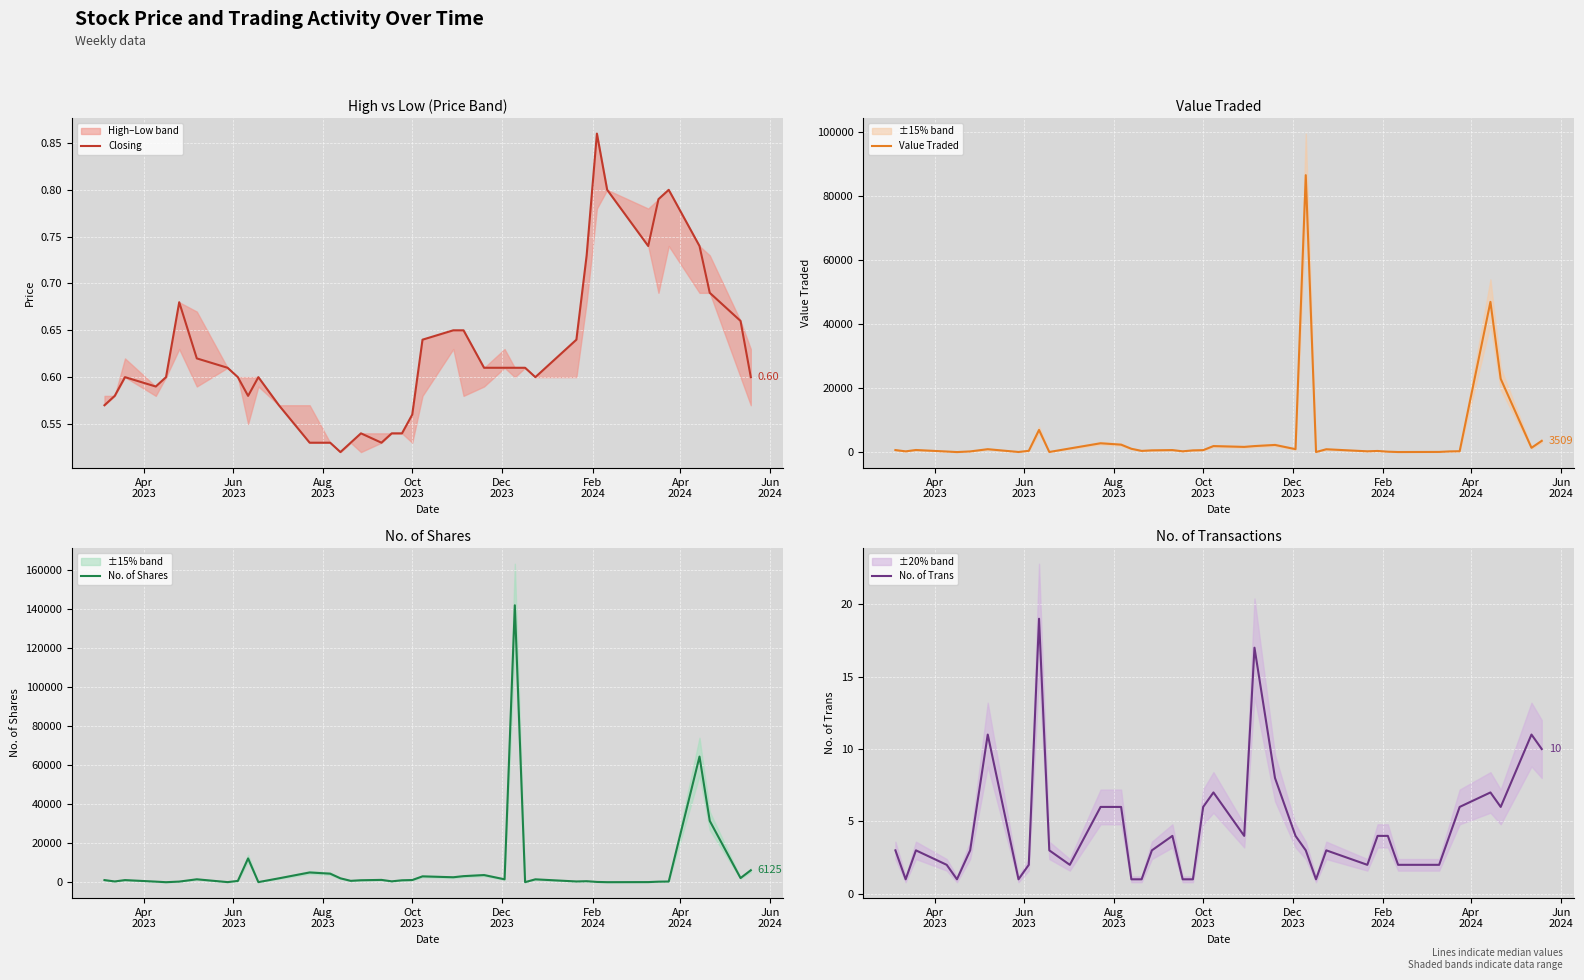

How many interior local valleys does the No. of Shares series have?

12